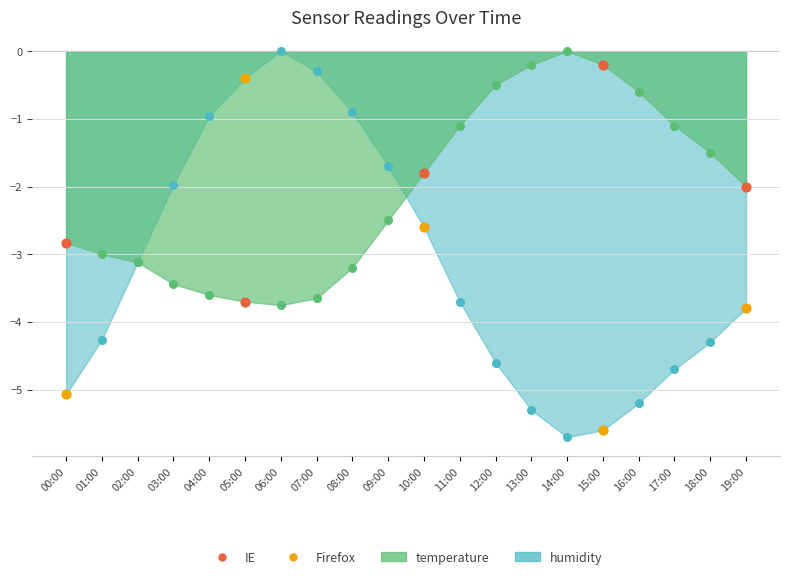

What is the total value across all series at 02:00?

-6.2